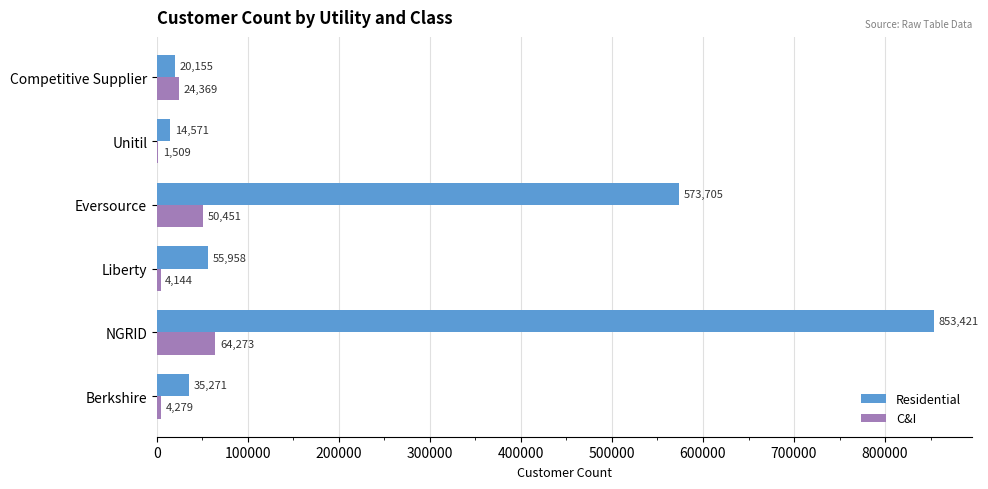

What is the approximate value of C&I at Eversource?

50450.6